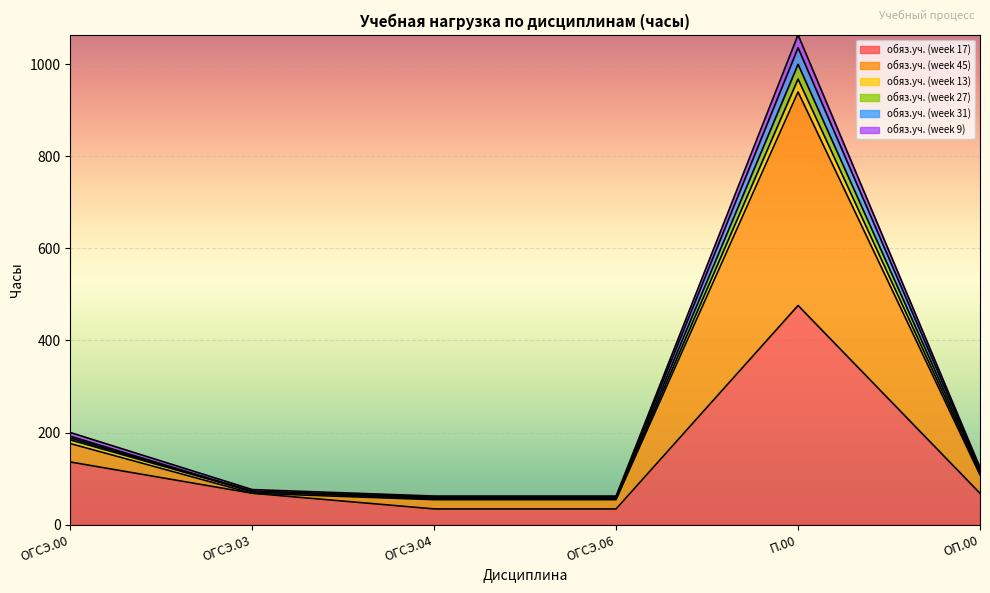

Is the value of обяз.уч. (week 45) at ОГСЭ.06 greater than the value of обяз.уч. (week 31) at ОГСЭ.06?

Yes